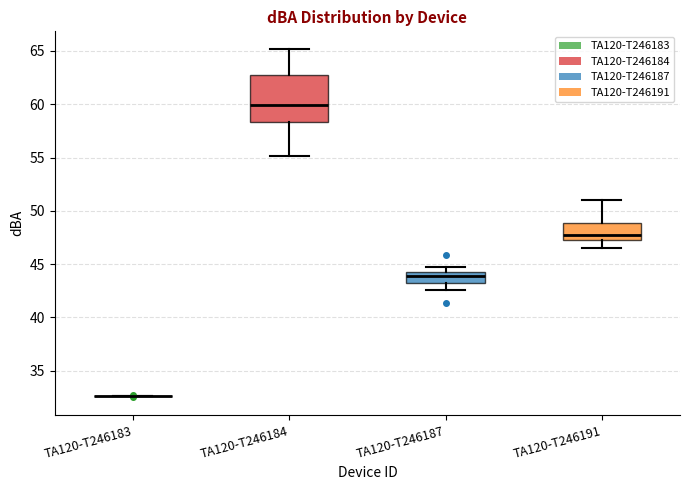

Reading left to right, read every box against the y-axis: the position of its median line, the range the box covers, and the ends of its whiskers. The values are not printed on the chart, so give them approximately, as read against the axis.

TA120-T246183: box collapsed to a line at 32.5, whiskers 32.5 to 32.5
TA120-T246184: median 60.0, box 58.5 to 62.5, whiskers 55.0 to 65.0
TA120-T246187: median 44.0, box 43.0 to 44.5, whiskers 42.5 to 44.5 (just above the box's upper edge)
TA120-T246191: median 48.0, box 47.5 to 49.0, whiskers 46.5 to 51.0